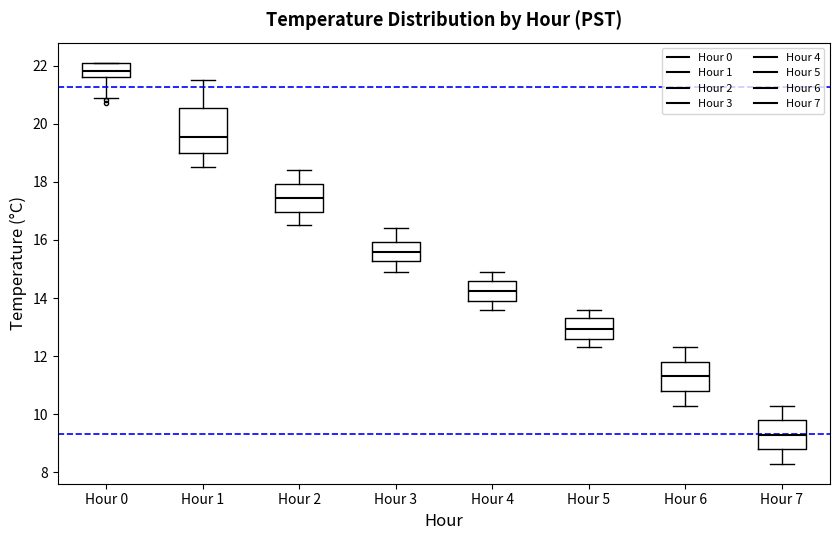

Reading left to right, read every box against the y-axis: the position of its median line, the range the box covers, and the ends of its whiskers. The values are not printed on the chart, so give them approximately, as read against the axis.

Hour 0: median 21.8, box 21.6 to 22.2, whiskers 21.0 to 22.2
Hour 1: median 19.6, box 19.0 to 20.6, whiskers 18.6 to 21.6
Hour 2: median 17.4, box 17.0 to 18.0, whiskers 16.6 to 18.4
Hour 3: median 15.6, box 15.2 to 16.0, whiskers 15.0 to 16.4
Hour 4: median 14.2, box 14.0 to 14.6, whiskers 13.6 to 15.0
Hour 5: median 13.0, box 12.6 to 13.4, whiskers 12.4 to 13.6
Hour 6: median 11.4, box 10.8 to 11.8, whiskers 10.4 to 12.4
Hour 7: median 9.4, box 8.8 to 9.8, whiskers 8.4 to 10.4